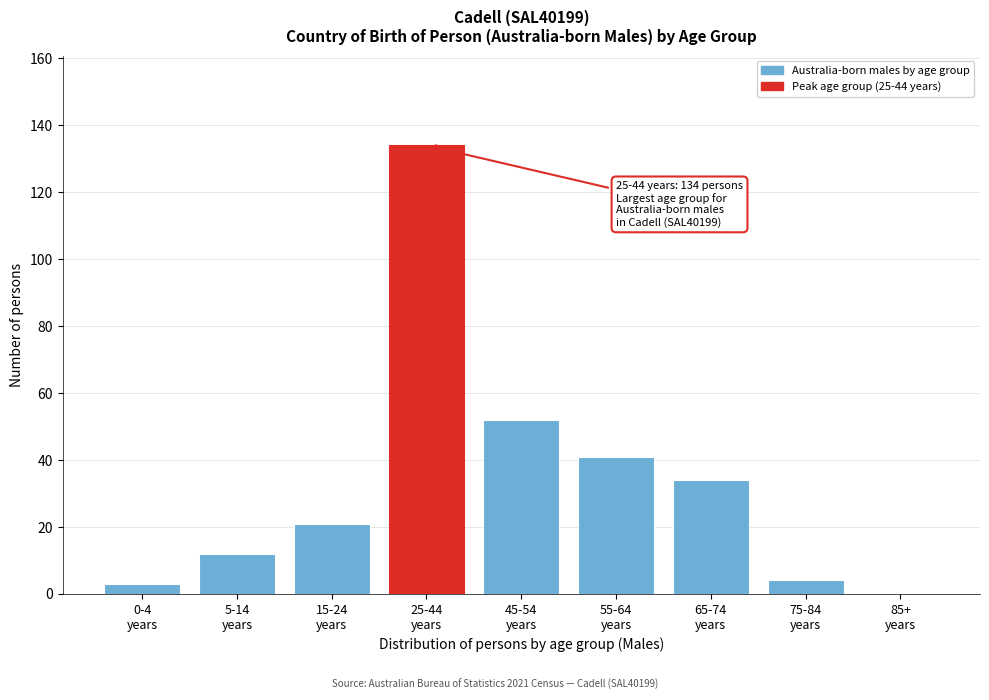

What is the sum of all values?

301